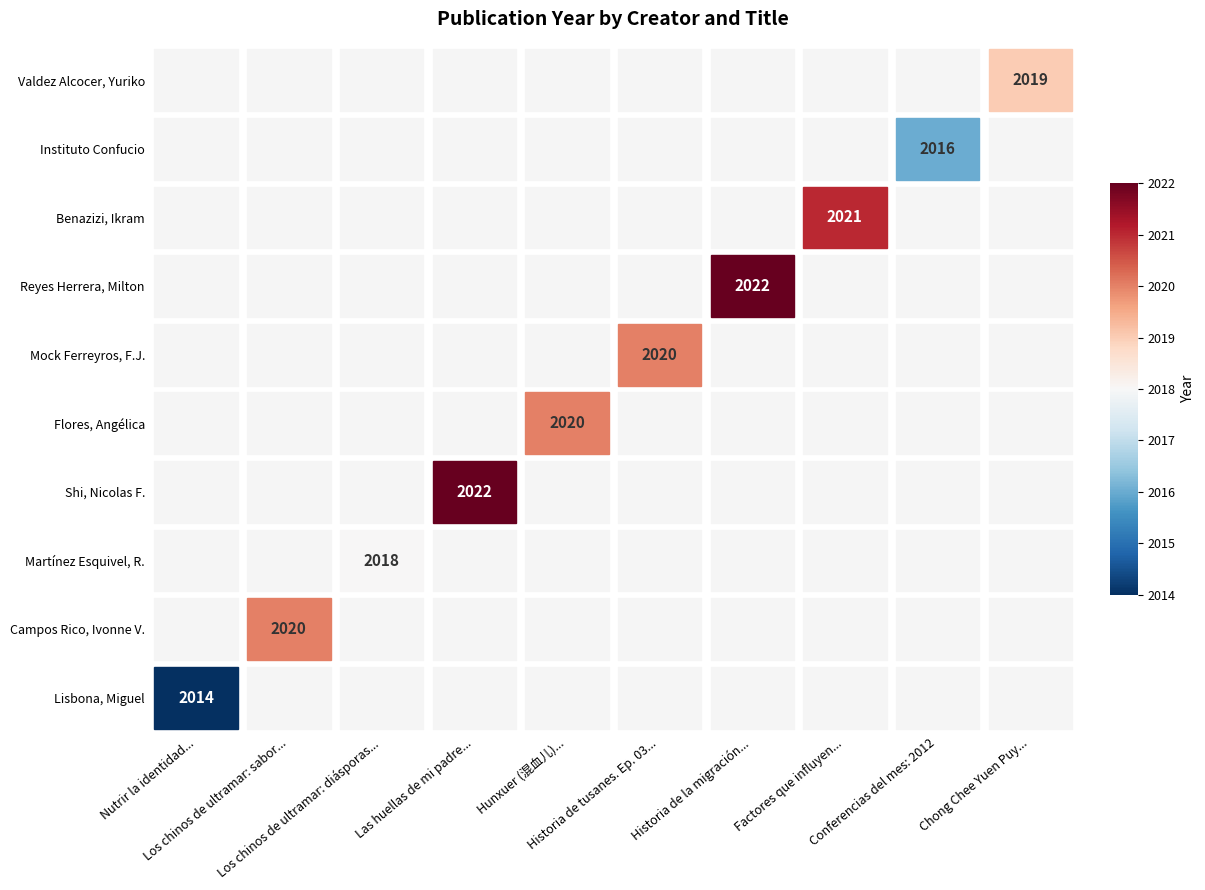

Count the number of categories in the chart.

10